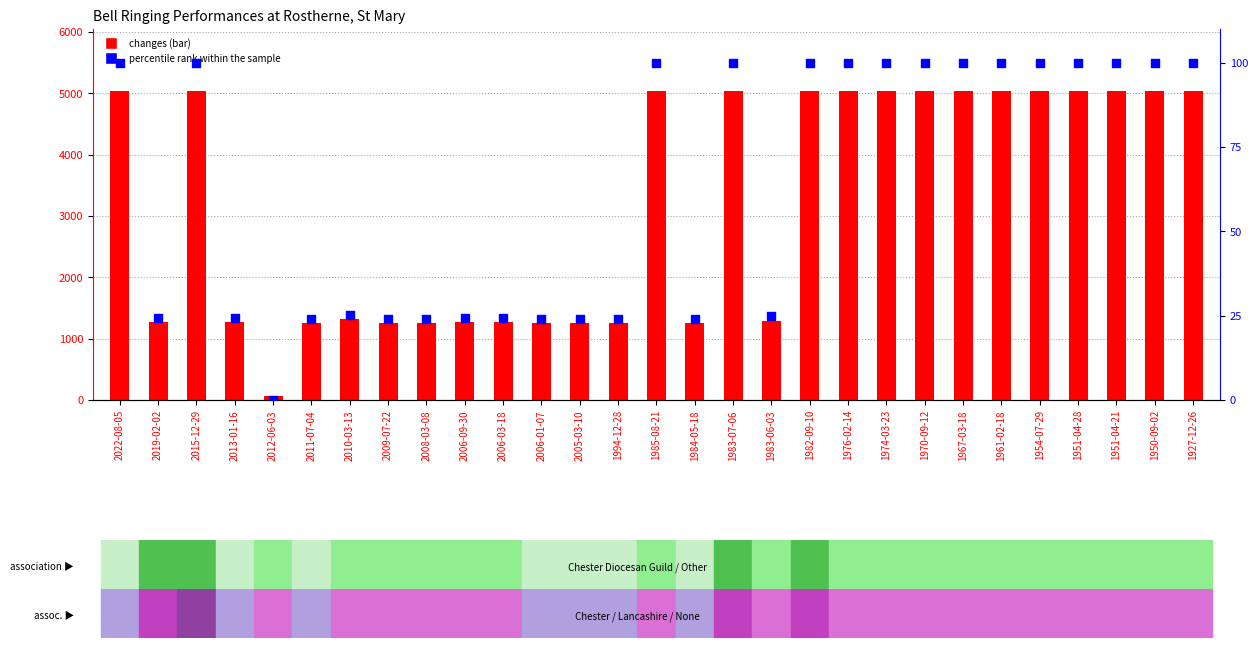

At how many categories does at least one series exceed 4559?

15